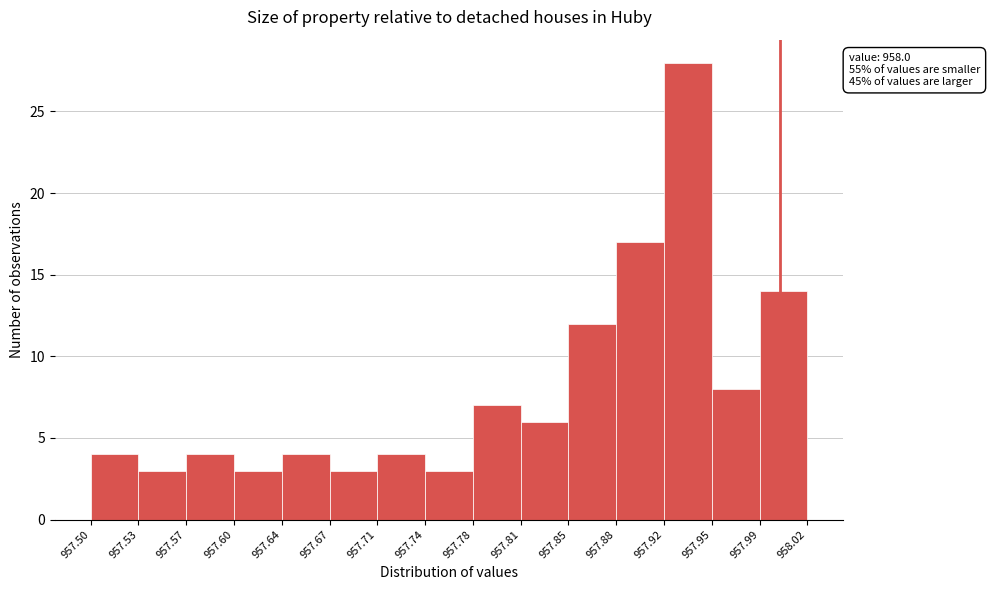

Which range on the x-axis has the tallest bar?

957.92 to 957.95